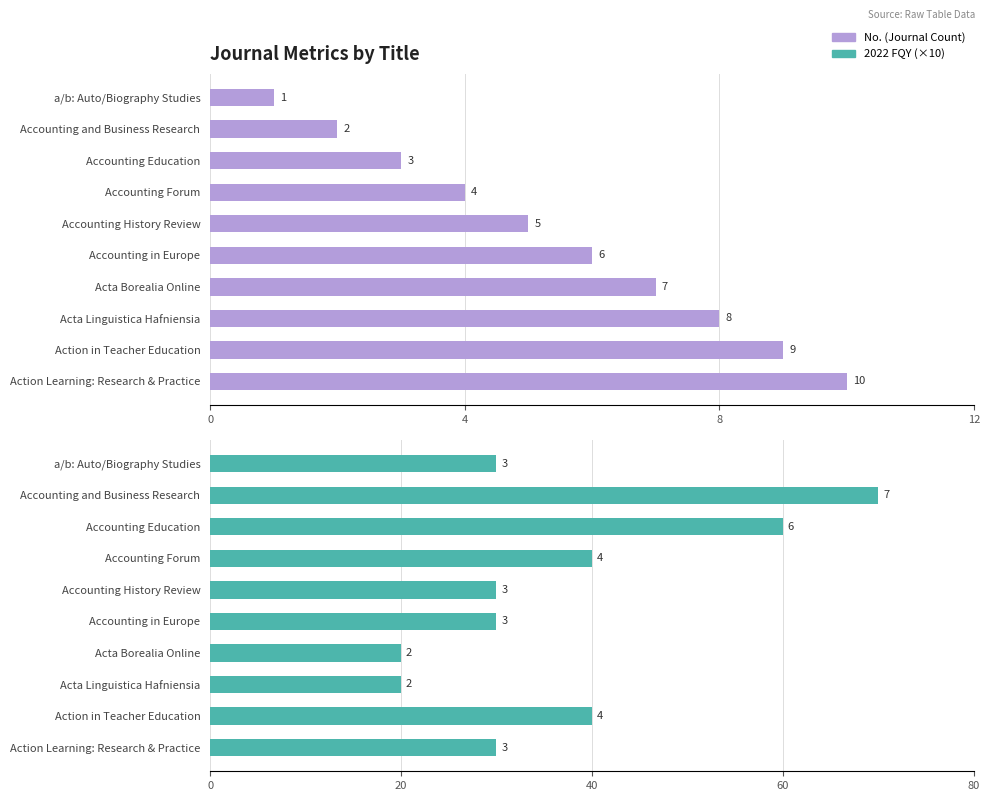

Rank the series by their average value, from highest to lowest.

2022 FQY (×10), No. (Journal Count)